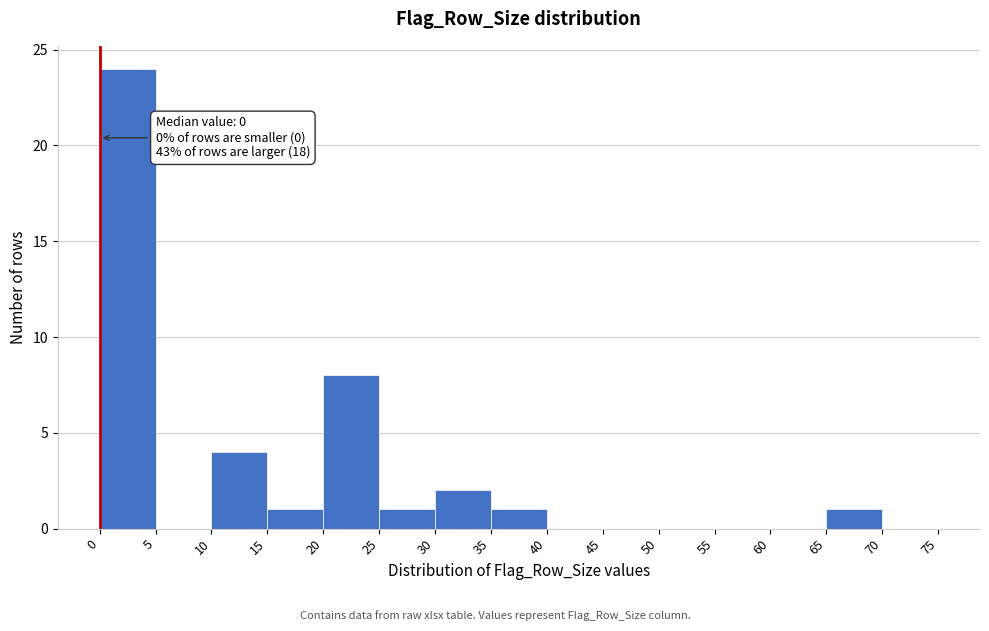

Over which range of the x-axis is the bar tallest?

0 to 5